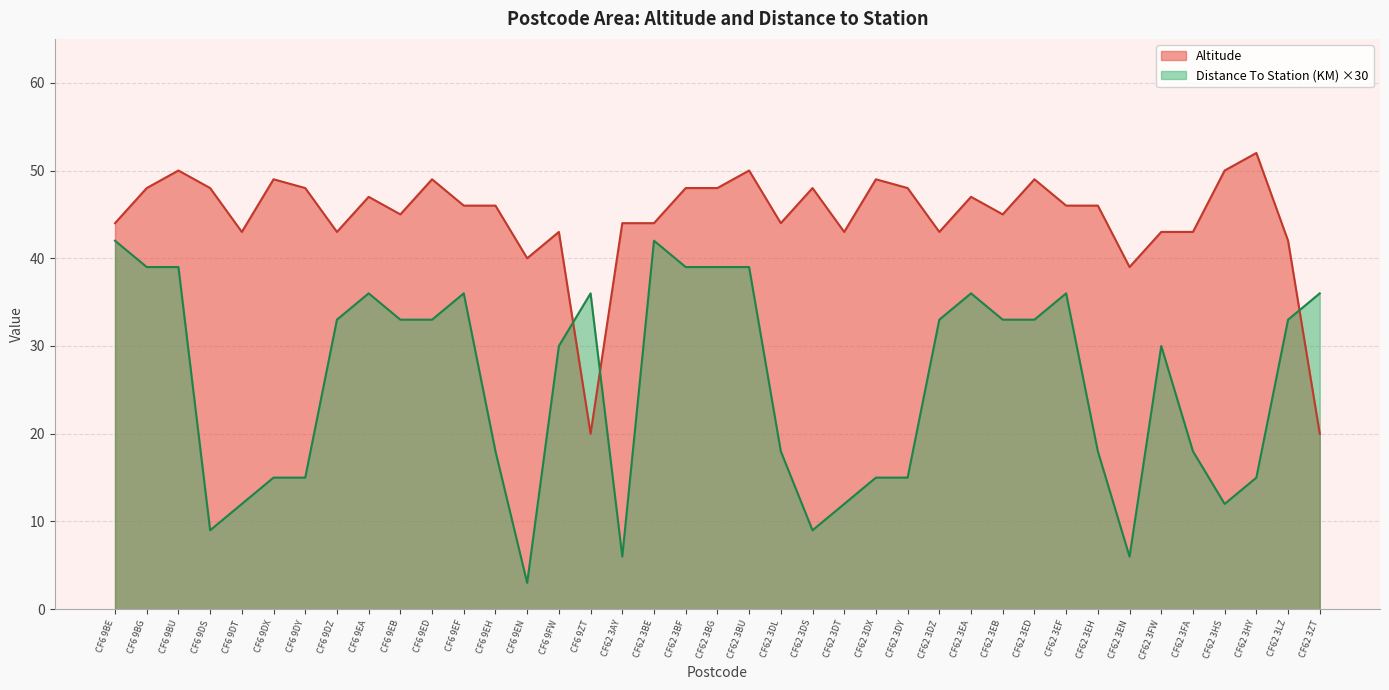

What is the difference between the Distance To Station (KM) values at CF62 3DX and CF6 9ZT?

21